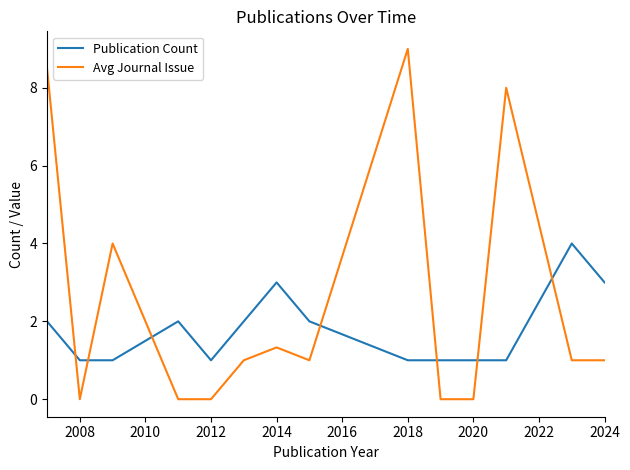

True or false: Publication Count and Avg Journal Issue cross at least once.

True